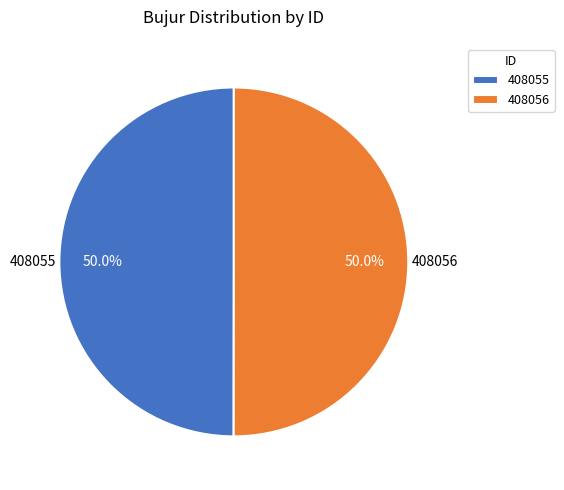

How many slices are in this pie chart?

2